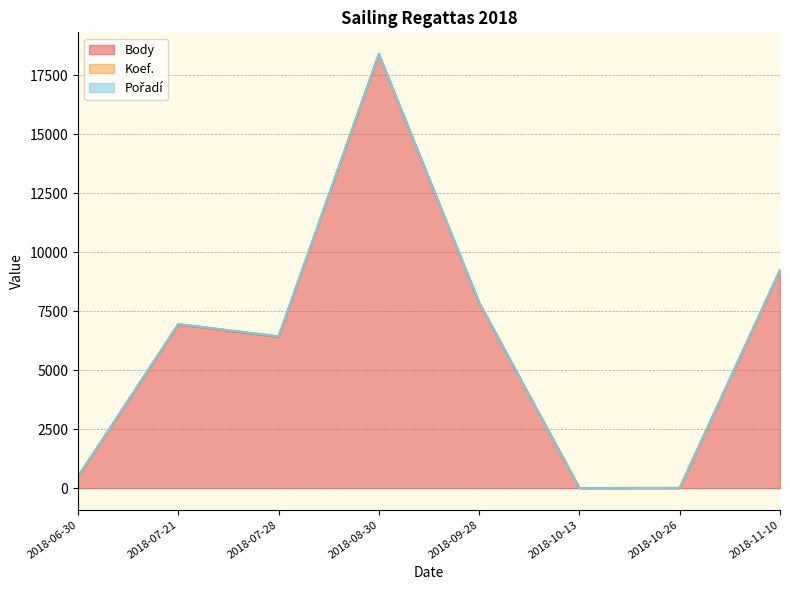

Reading right to left, list all the values displayed in this chart.

Body: 2018-11-10=9229	2018-10-26=0	2018-10-13=0	2018-09-28=7855	2018-08-30=18388	2018-07-28=6416	2018-07-21=6937	2018-06-30=472
Koef.: 2018-11-10=7	2018-10-26=7	2018-10-13=0	2018-09-28=7	2018-08-30=12	2018-07-28=12	2018-07-21=12	2018-06-30=1
Pořadí: 2018-11-10=2	2018-10-26=0	2018-10-13=0	2018-09-28=2	2018-08-30=1	2018-07-28=7	2018-07-21=4	2018-06-30=20